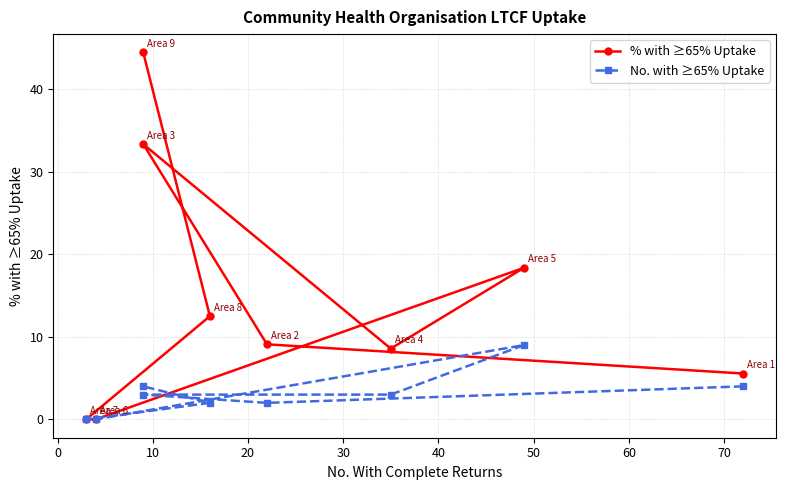

How many values in the % with ≥65% Uptake series are below 9?

4